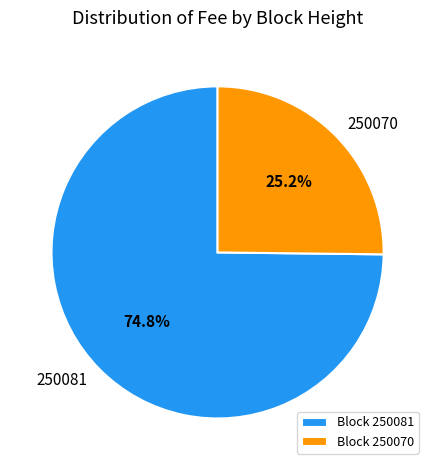

What is the total percentage of 250070 and 250081?

100.0%